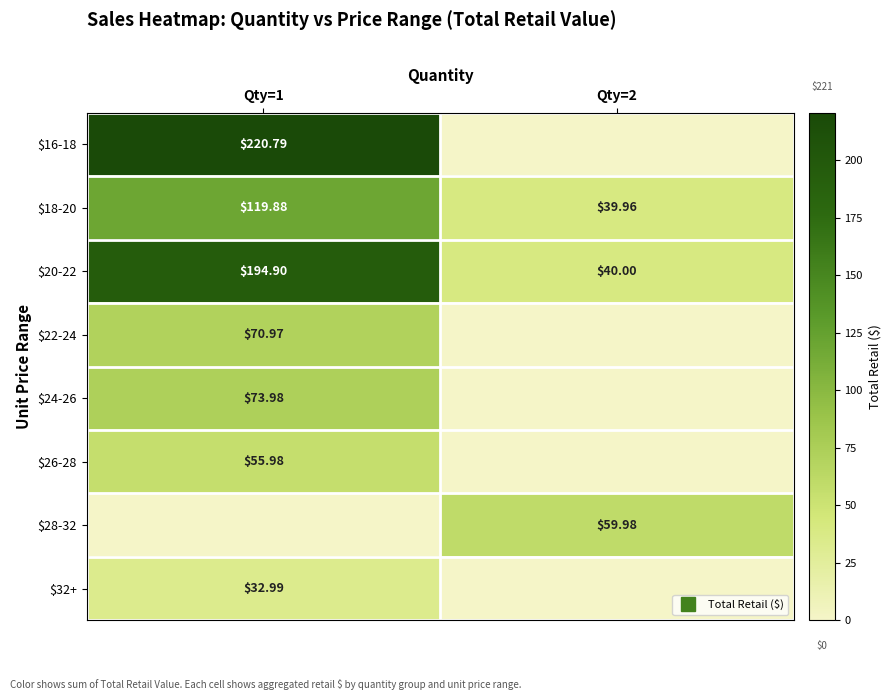

Is the value of $24-26 at Qty=2 greater than the value of $18-20 at Qty=1?

No